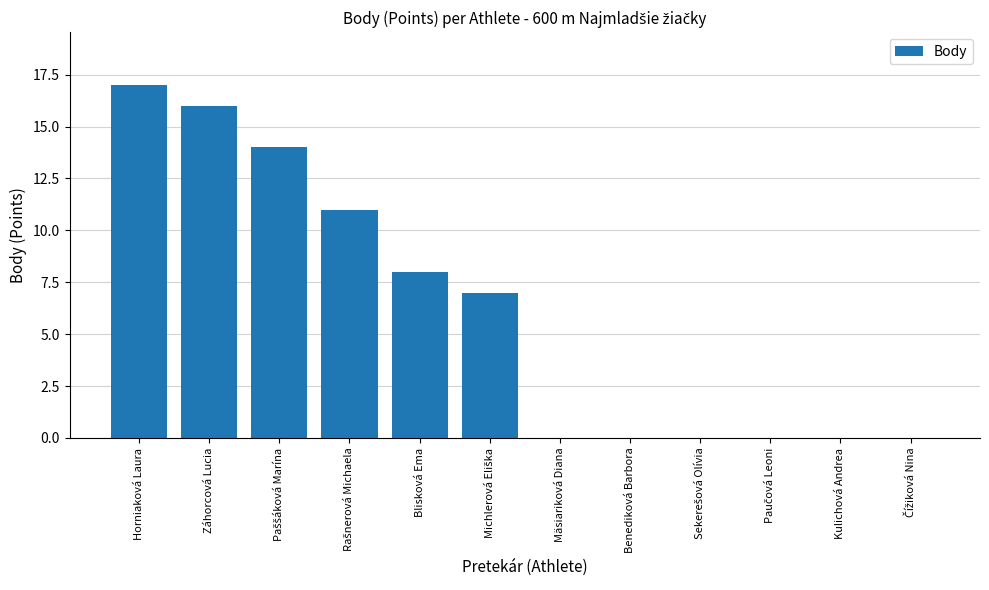

What is the maximum value shown in the chart?

17